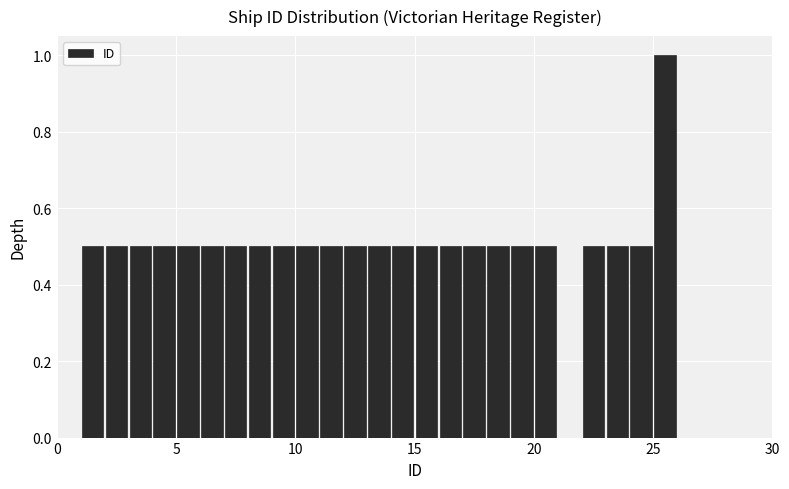

Read against the x-axis, roughly where is the centre of the tallest bar?

25.5